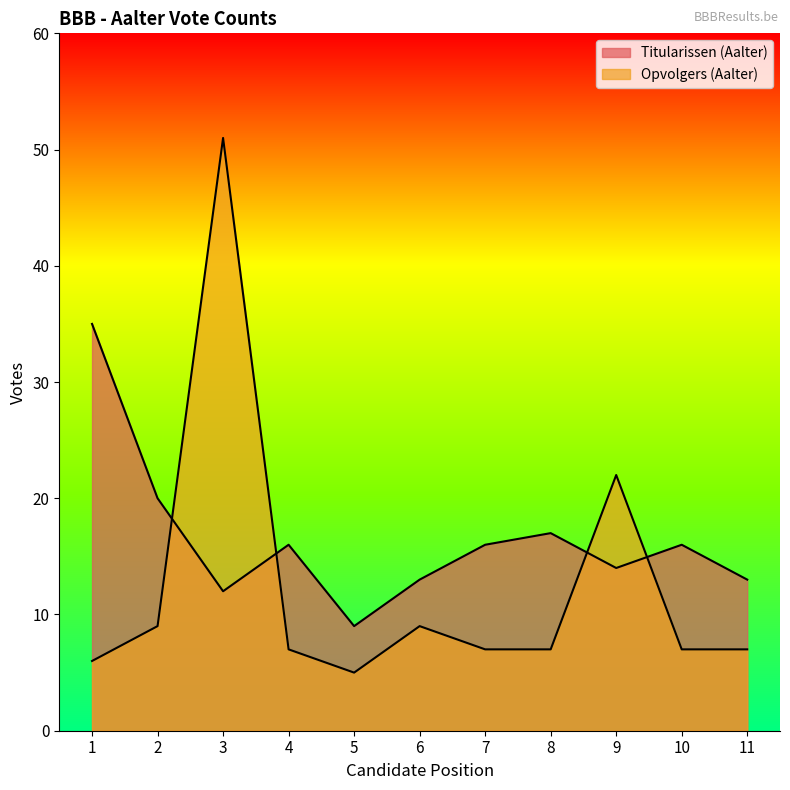

In Opvolgers (Aalter), how many points are higher than both neighbors (excluding endpoints)?

3